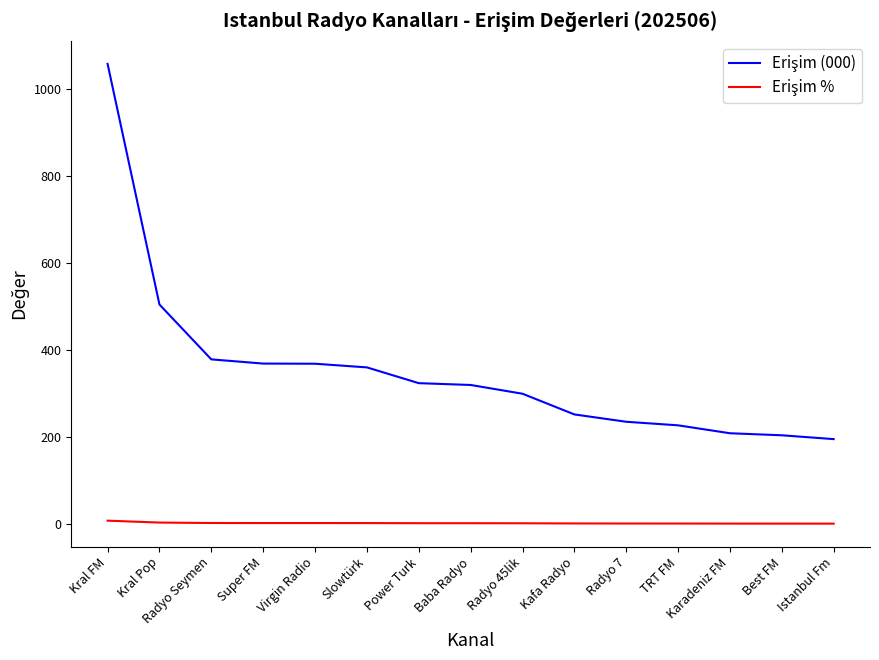

At which category does the chart reach its peak across all series?

Kral FM